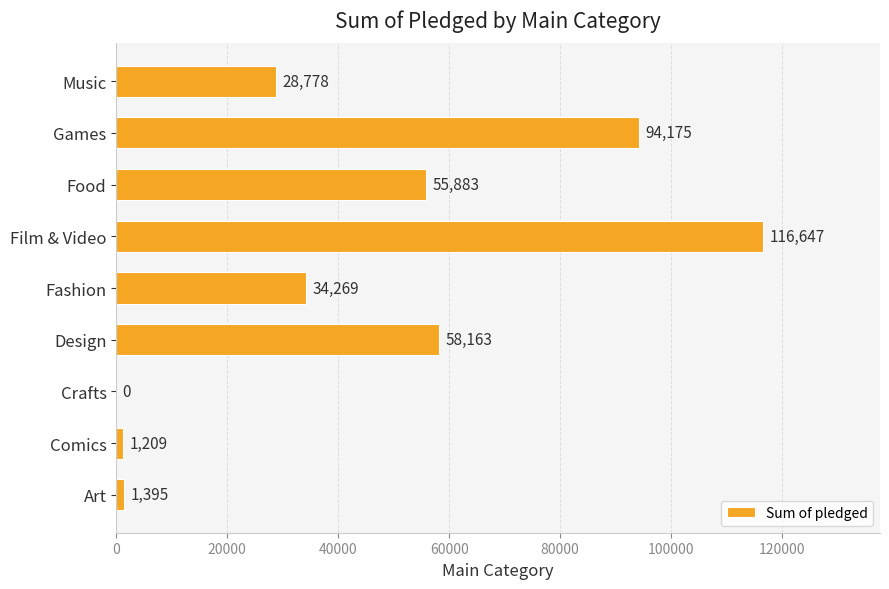

Which has a higher value, Games or Music?

Games